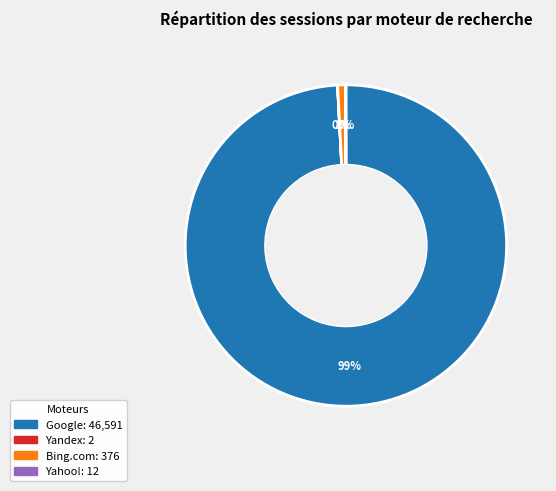

Does any single category account for the majority?

Yes